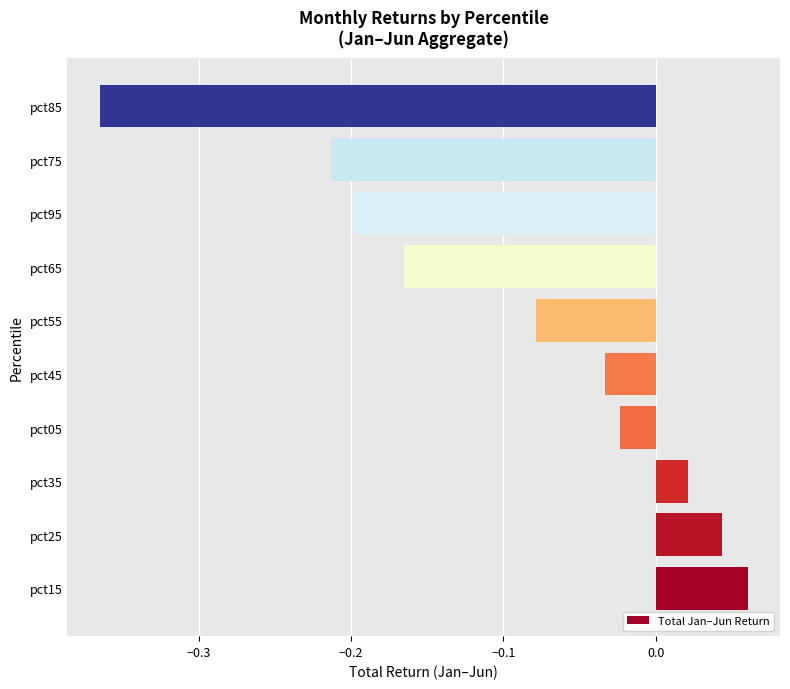

What is the difference between the maximum and minimum values?

0.4